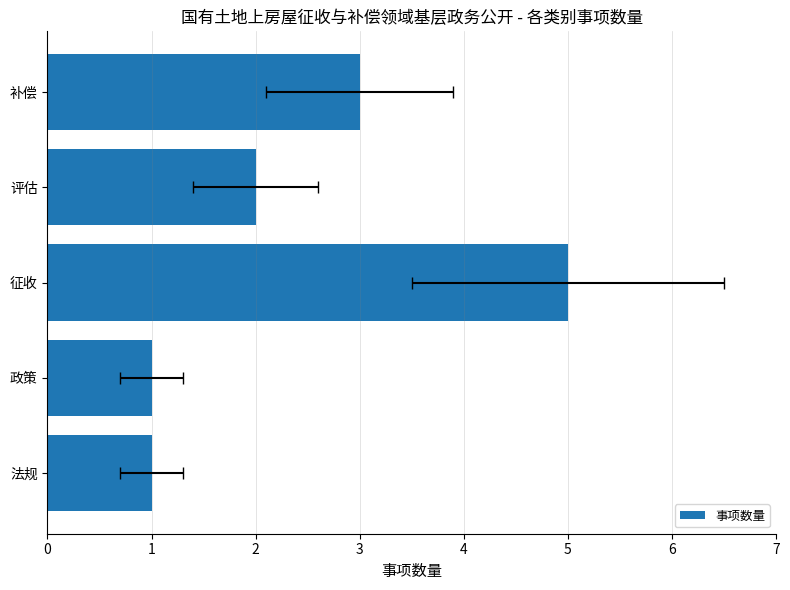

List the labels in order of value, smallest first.

法规, 政策, 评估, 补偿, 征收